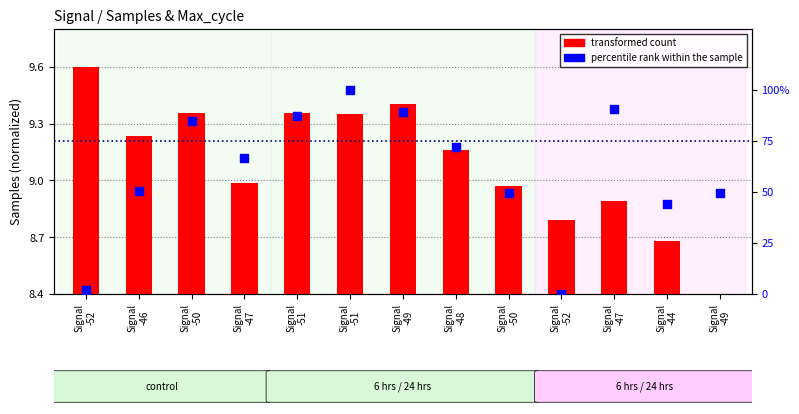

What is the total value across all series at Signal
-50?

94.2